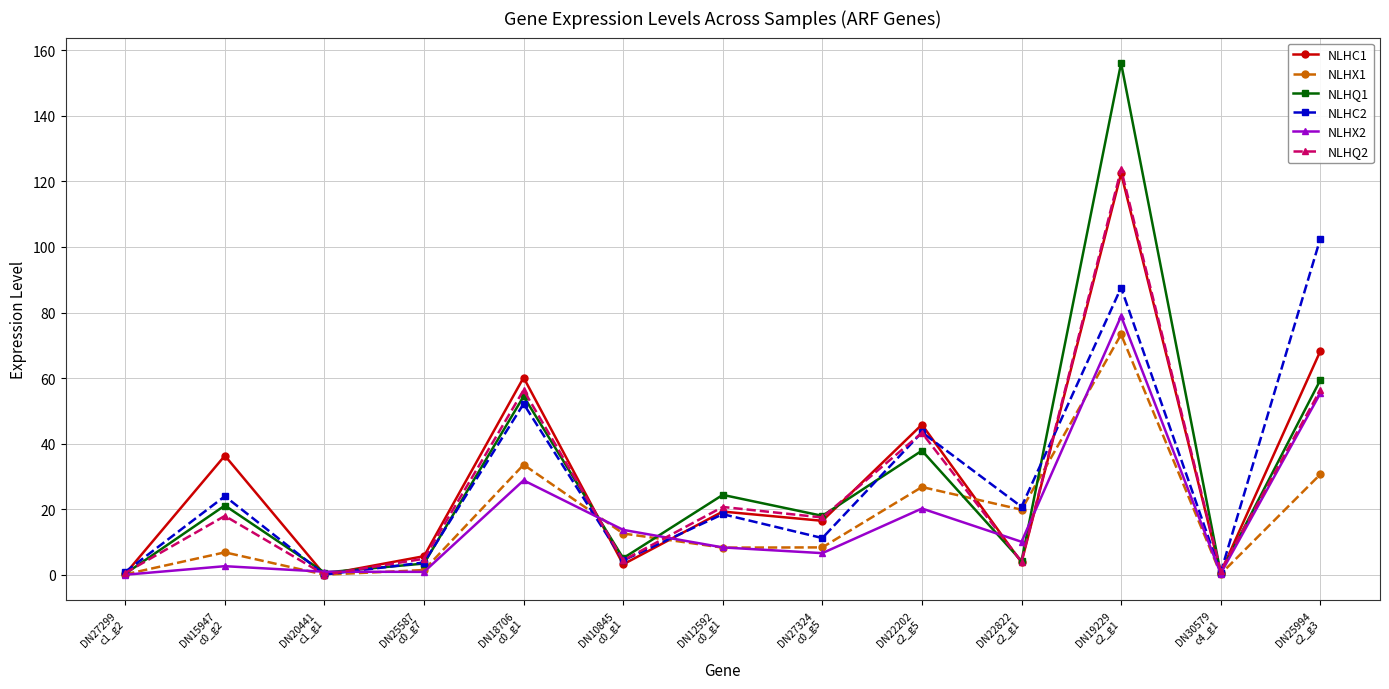

What is the maximum value shown in the chart?

156.1